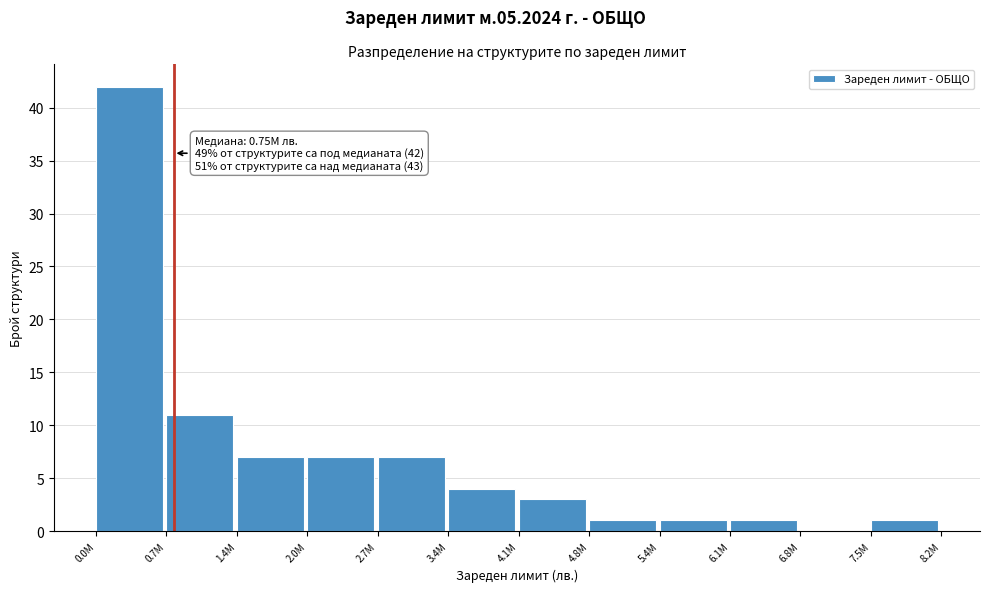

Reading right to left, what are all the values shown in this chart?

7.5M=1	6.8M=0	6.1M=1	5.4M=1	4.8M=1	4.1M=3	3.4M=4	2.7M=7	2.0M=7	1.4M=7	0.7M=11	0.0M=42